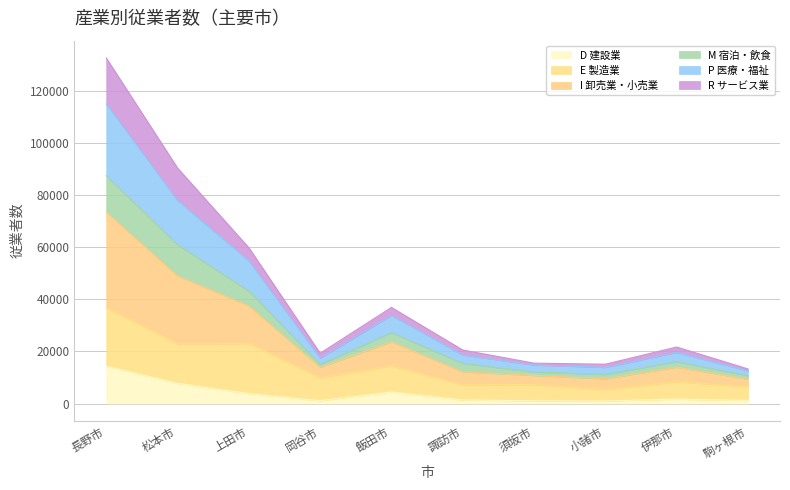

At which category does R サービス業 reach its first local peak?

飯田市